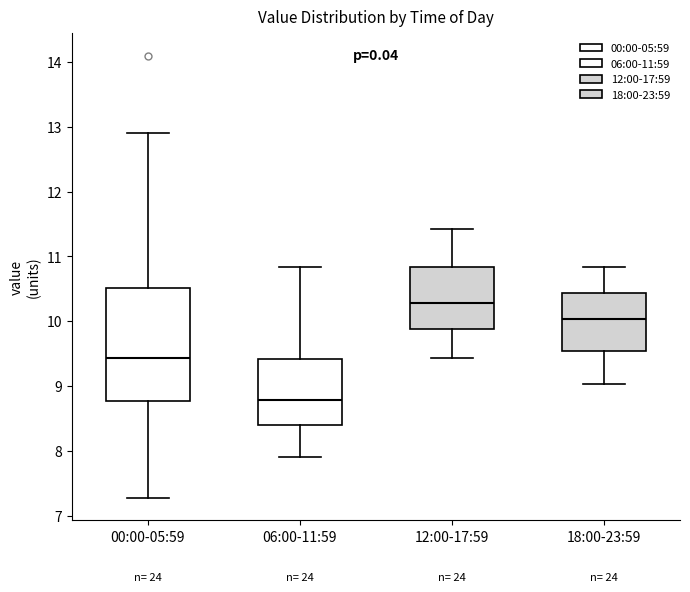

Comparing the boxes themselves (not the whiskers), which one is the tallest?

00:00-05:59